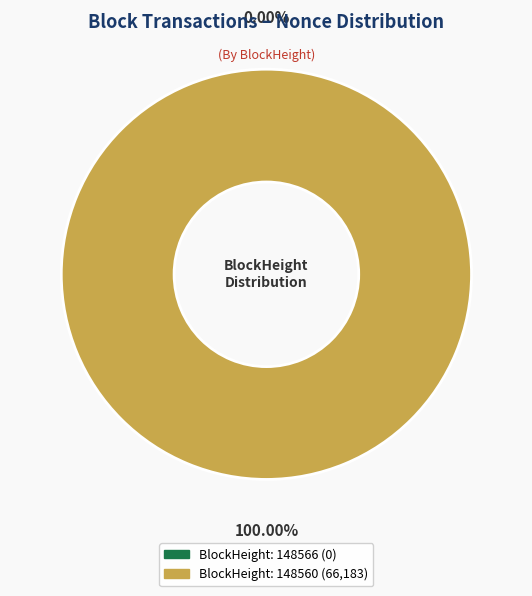

How many slices are in this pie chart?

2